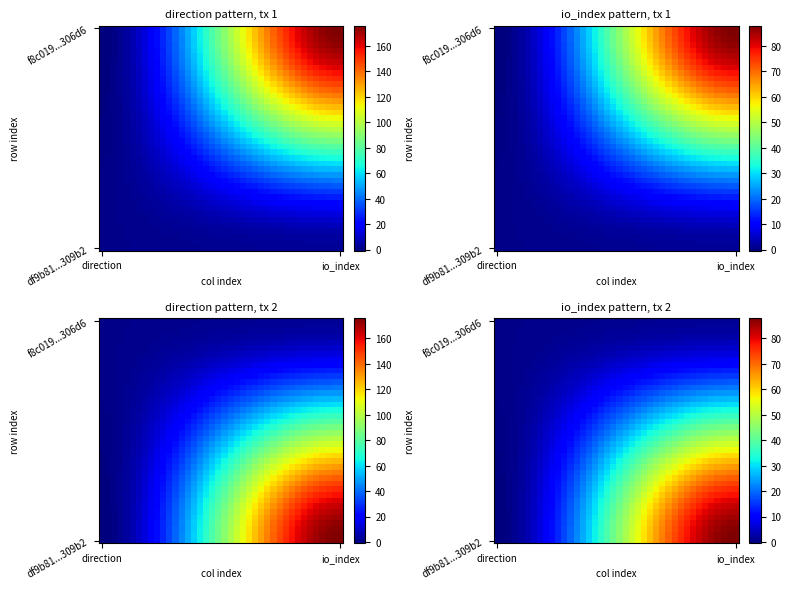

Count the number of categories in the chart.

40